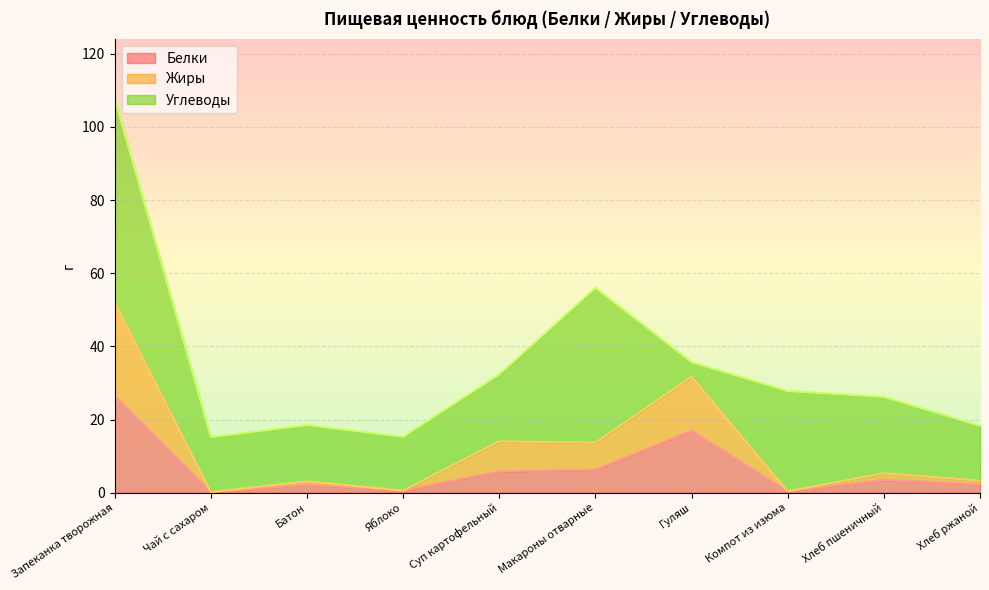

Does the chart display data point markers on the line(s)?

No